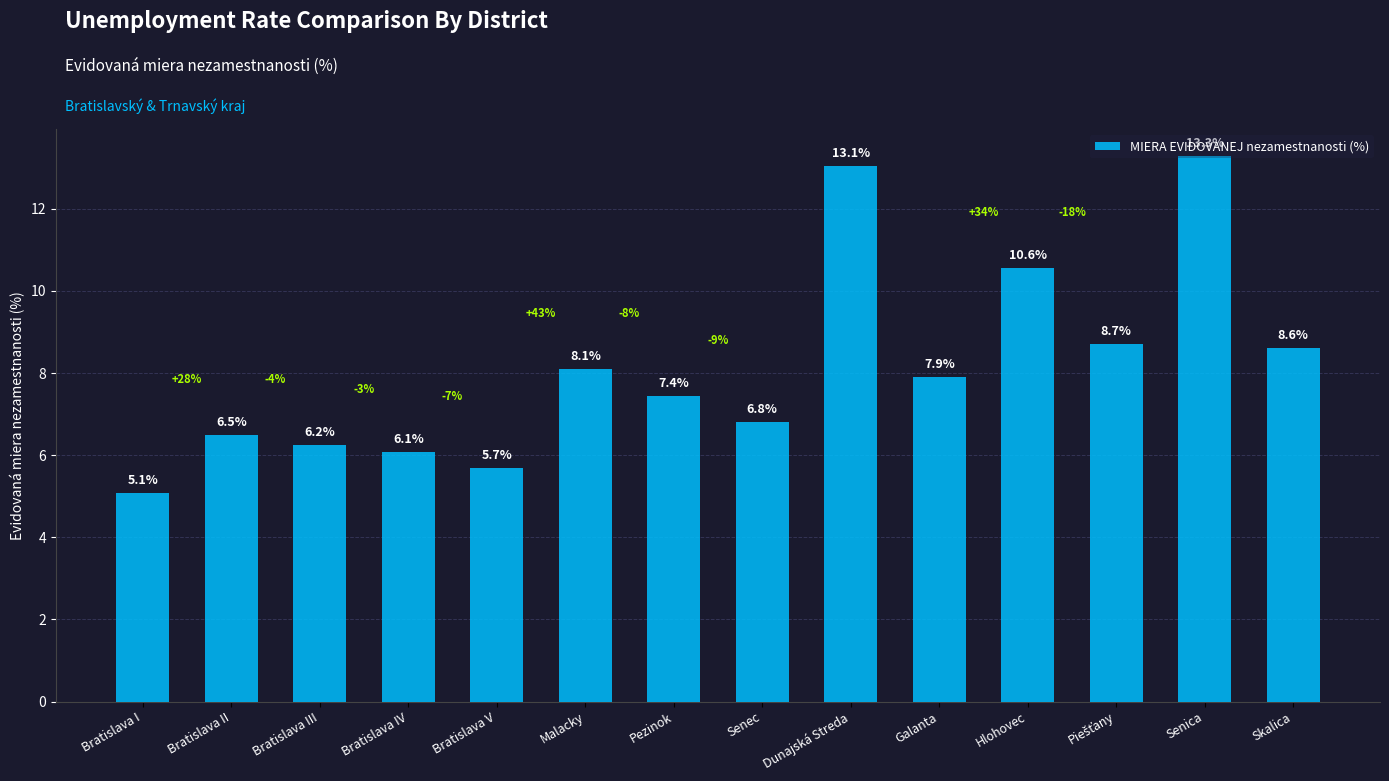

What is the sum of the values at Pezinok and Bratislava I?

12.5